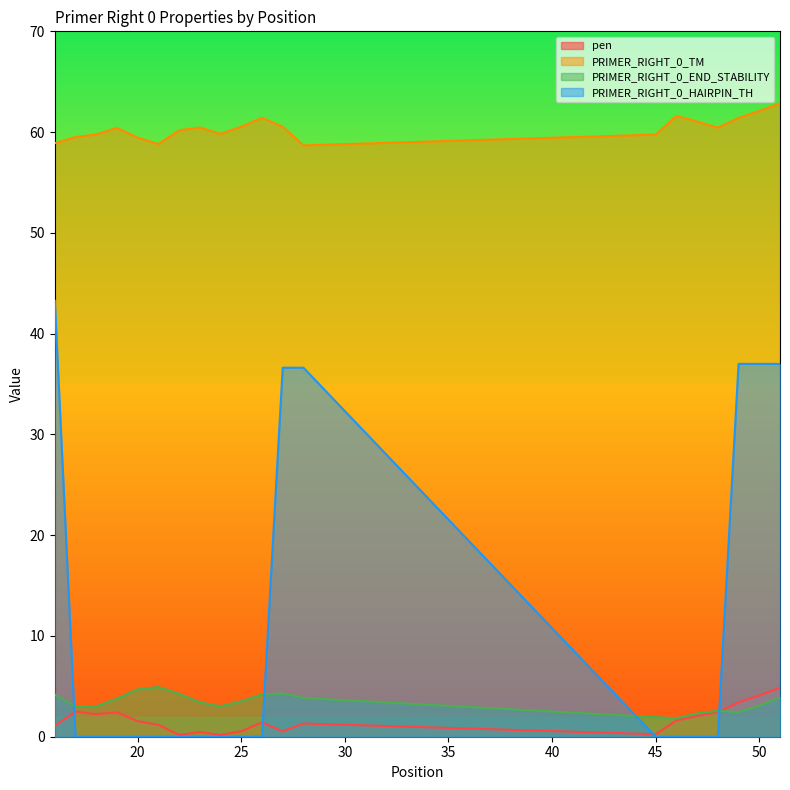

The pen series shows 3.3 at 47. True or false?

False